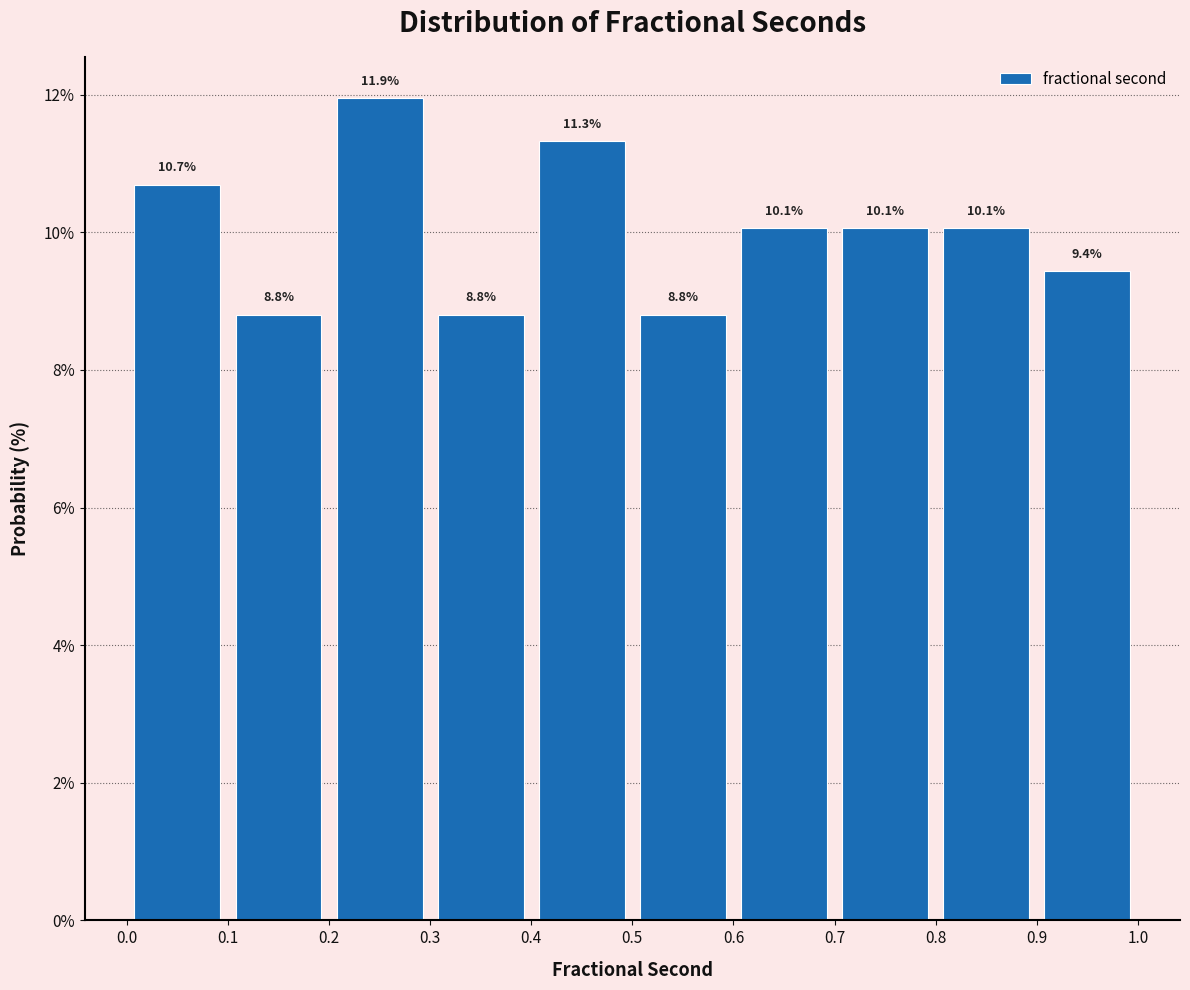

Reading left to right, list every bar in this chart as the range it spans on the x-axis followed by its height.

0.0 to 0.1: 10.7
0.1 to 0.2: 8.8
0.2 to 0.3: 11.9
0.3 to 0.4: 8.8
0.4 to 0.5: 11.3
0.5 to 0.6: 8.8
0.6 to 0.7: 10.1
0.7 to 0.8: 10.1
0.8 to 0.9: 10.1
0.9 to 1.0: 9.4